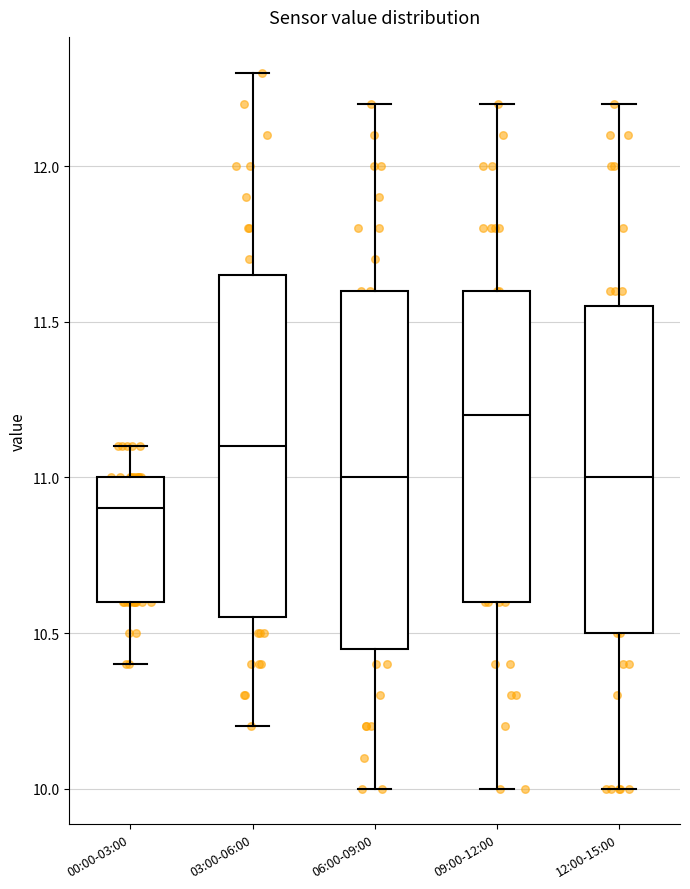

Which box is the tallest, from its lower edge to its upper edge?

06:00-09:00